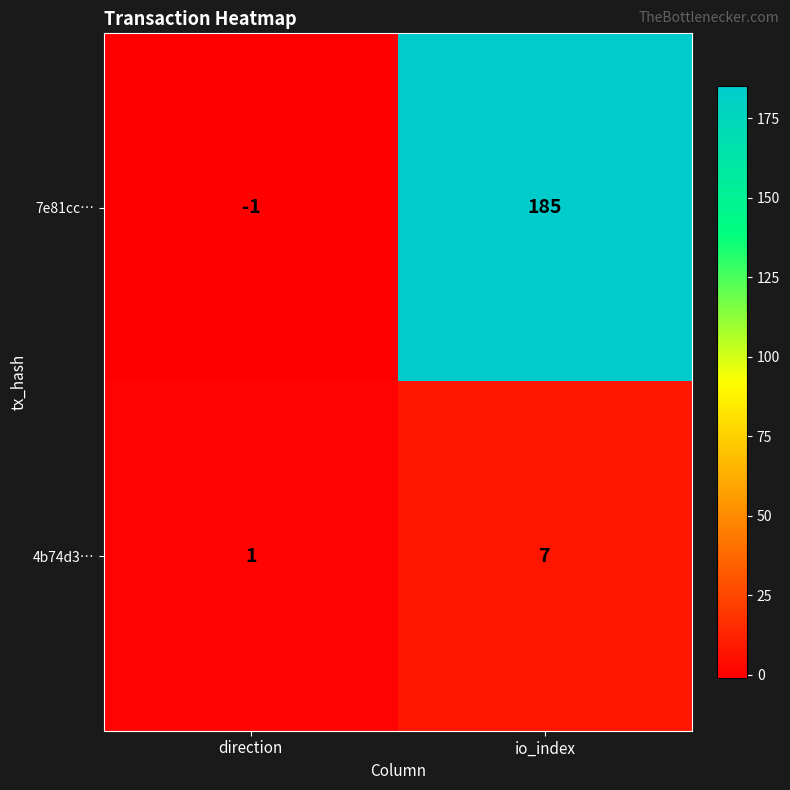

What is the spread (max minus min) of values at io_index?

178